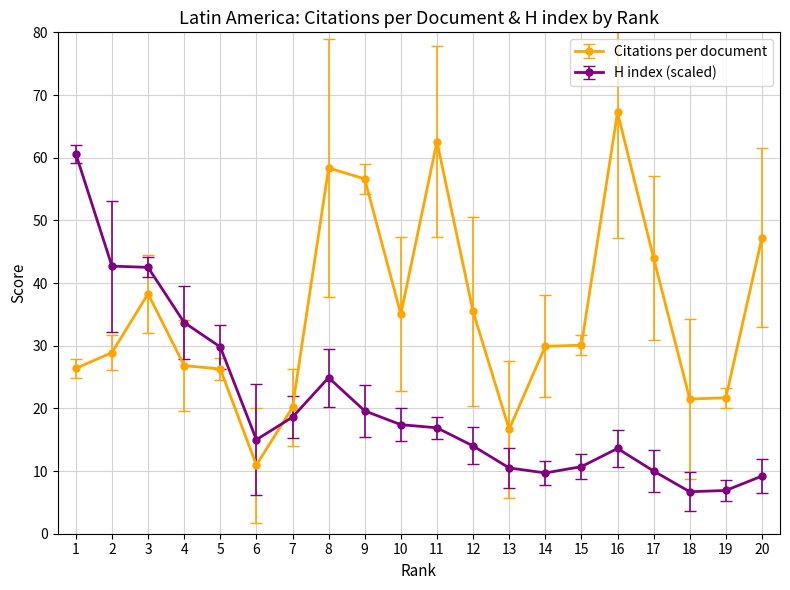

How many categories are shown in the chart?

20